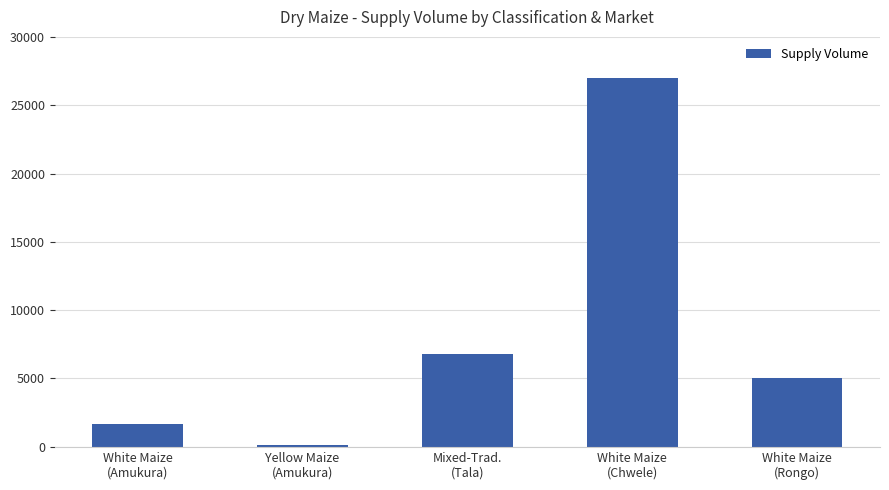

What is the value of the 4th bar from the left?

27000